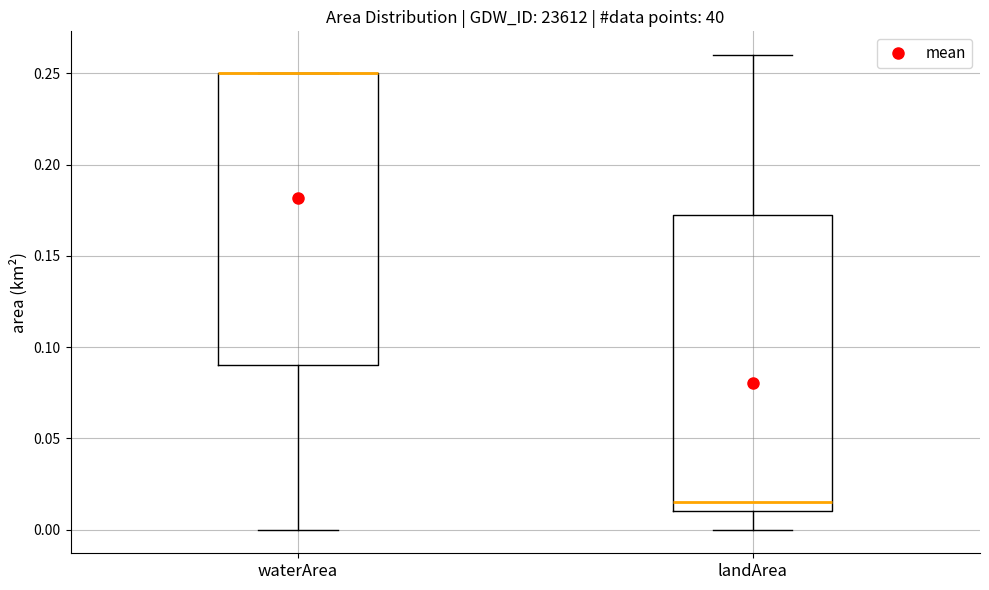

Reading left to right, read every box against the y-axis: the position of its median line, the range the box covers, and the ends of its whiskers. The values are not printed on the chart, so give them approximately, as read against the axis.

waterArea: median 0.250 (drawn on the box's upper edge), box 0.090 to 0.250, whiskers 0.000 to 0.250
landArea: median 0.015, box 0.010 to 0.175, whiskers 0.000 to 0.260